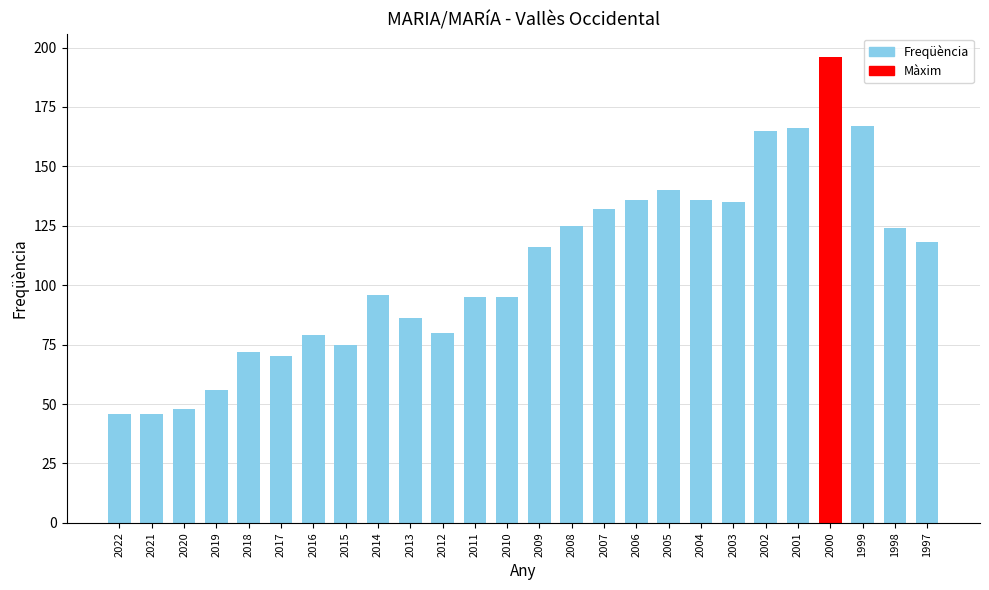

What is the minimum value shown in the chart?

46